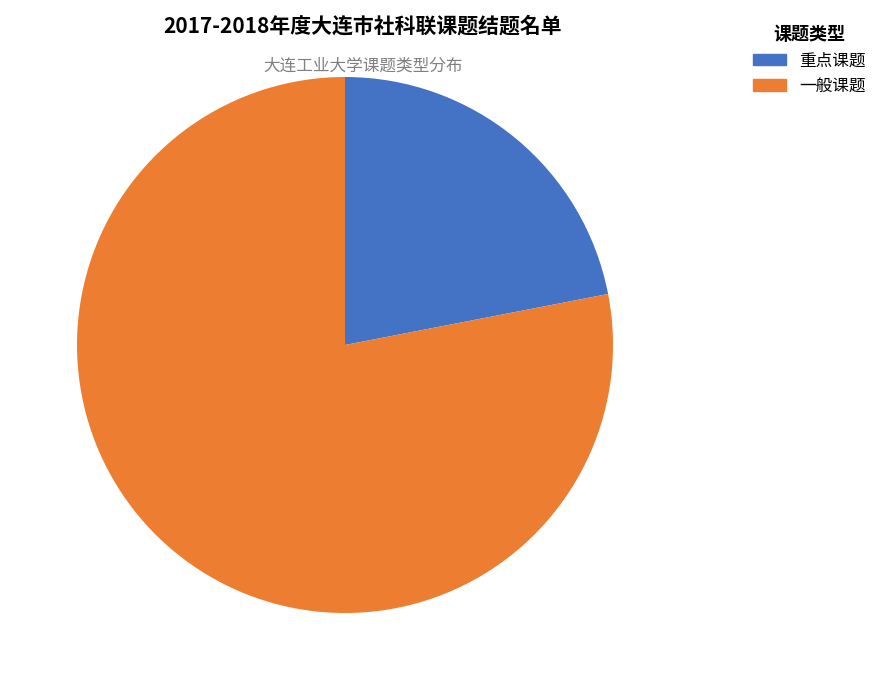

True or false: 重点课题 accounts for 29% of the total.

False